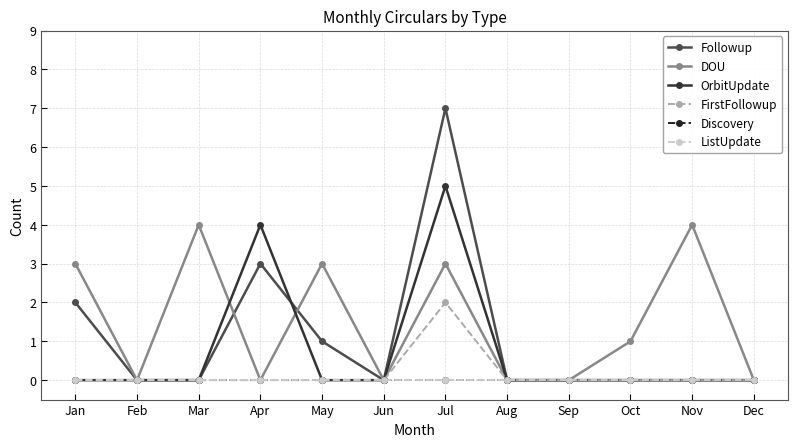

List the series in order of their peak value, highest first.

Followup, OrbitUpdate, DOU, FirstFollowup, Discovery, ListUpdate